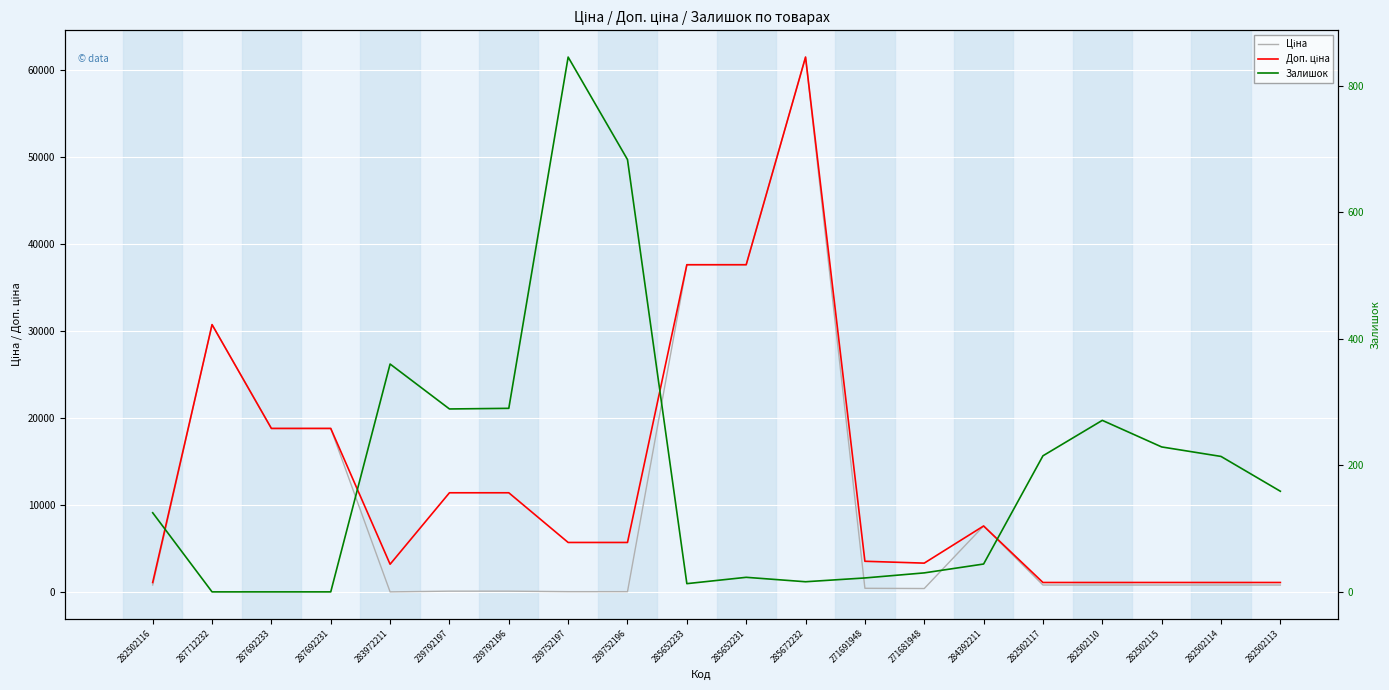

What is the difference between the Ціна values at 271691948 and 287712232?

30274.0